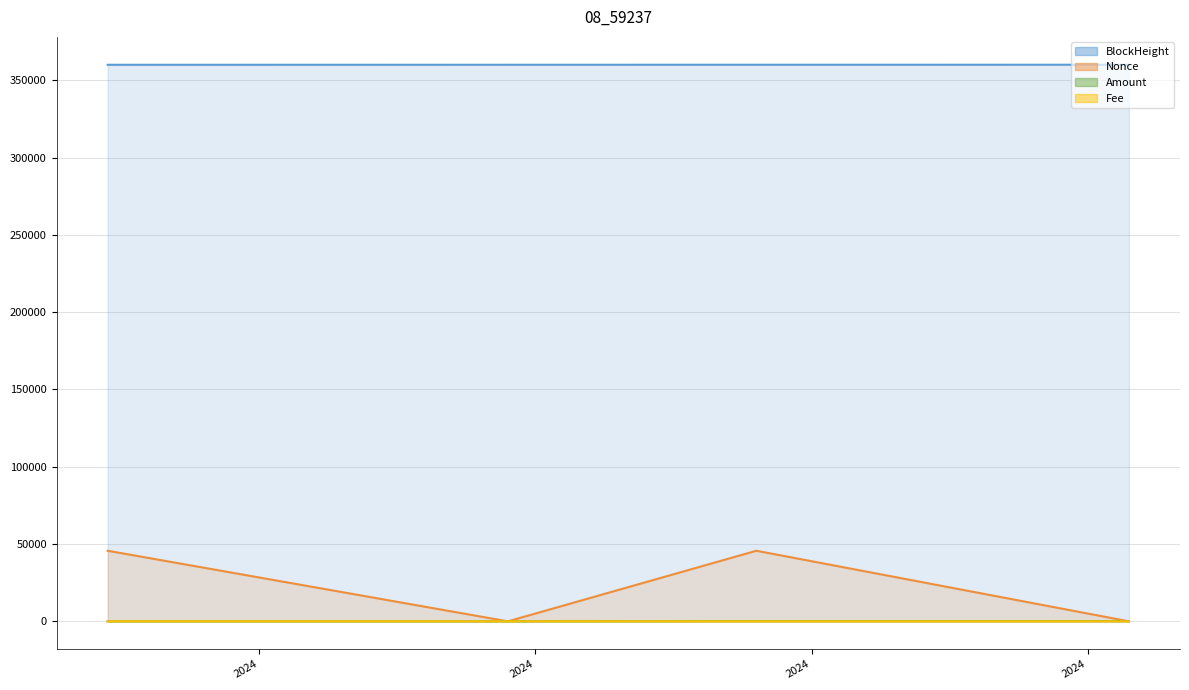

Reading left to right, list all the values displayed in this chart.

BlockHeight line: 360025.0	360041.0	360051.0	360067.0
Nonce line: 45669.0	0.0	45673.0	1.0
Amount line: 10.3	9.2	137.2	137.1
Fee line: 0.5	0.1	0.5	0.1